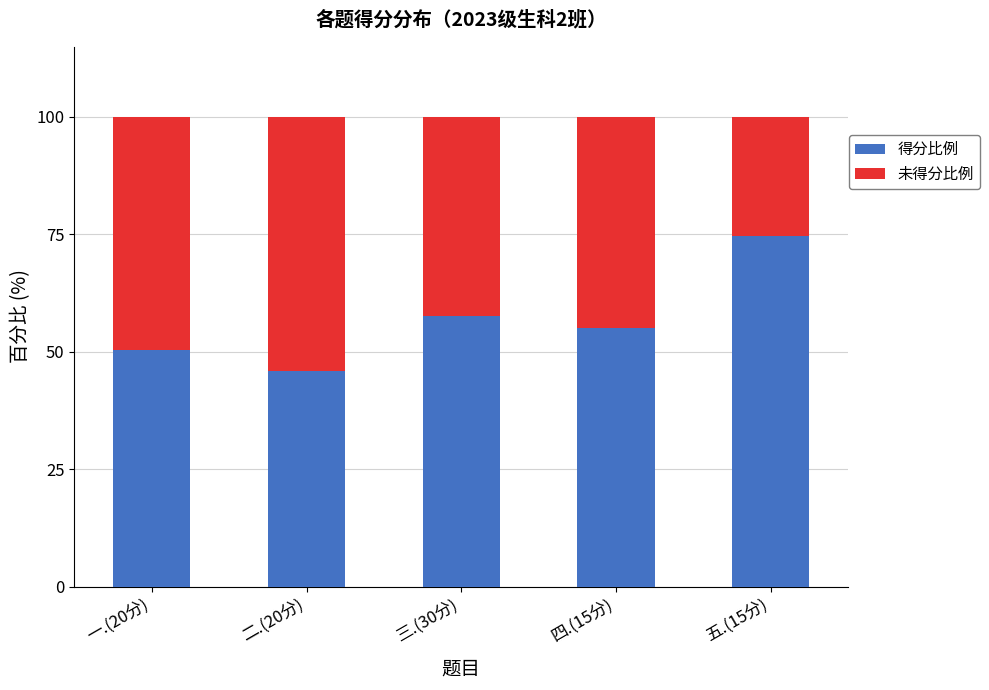

What is the total value across all series at 五.(15分)?

100.0